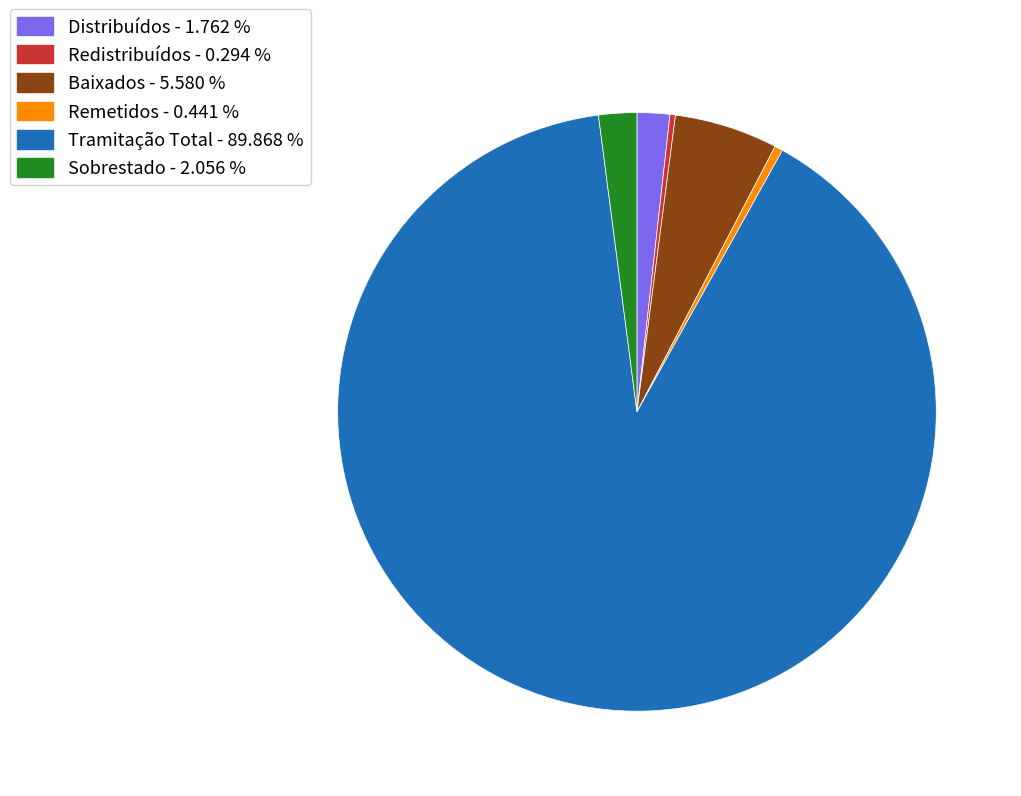

Is the sum of Sobrestado - 2.056 % and Remetidos - 0.441 % greater than half?

No